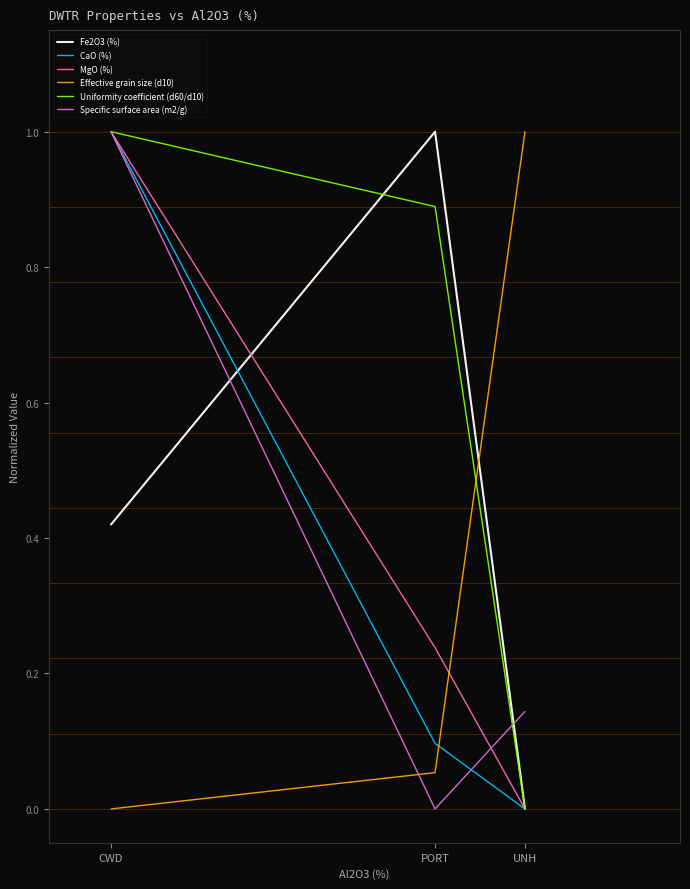

List the labels in order of MgO (%) value, largest first.

CWD, PORT, UNH